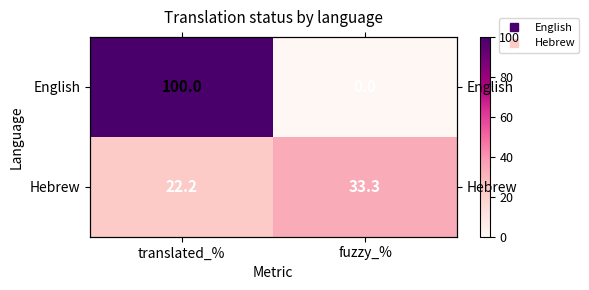

Between fuzzy_% and translated_%, which is larger?

translated_%